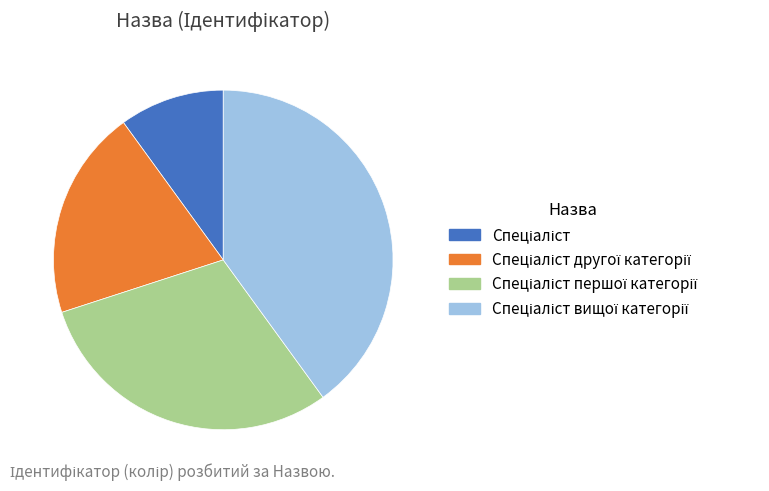

Is there a majority slice in this chart?

No